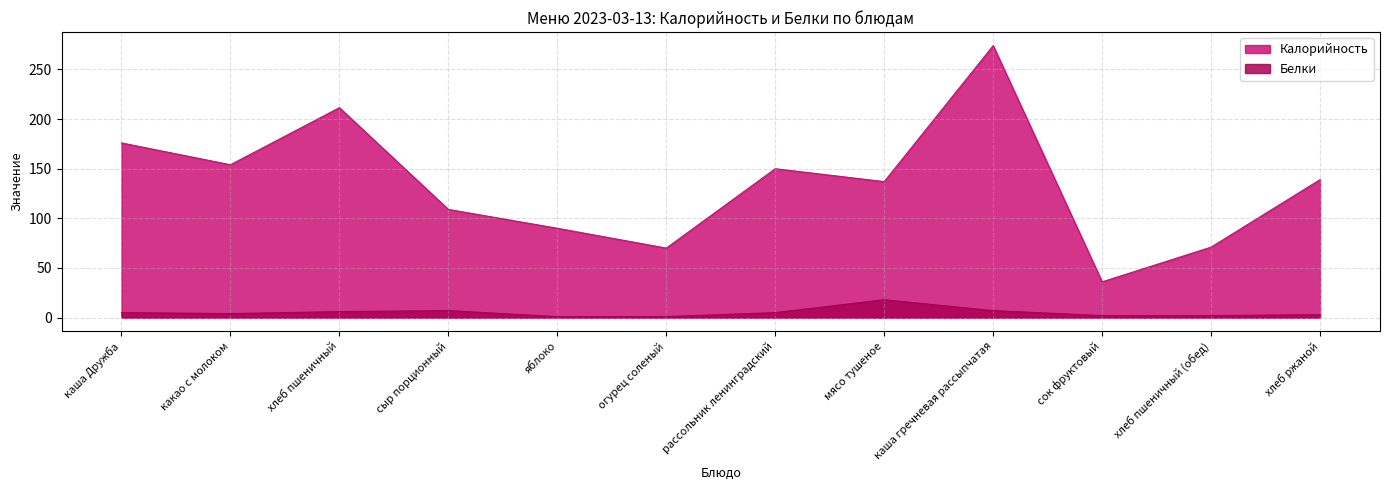

What is the difference between the maximum and minimum values in the Калорийность series?

238.0